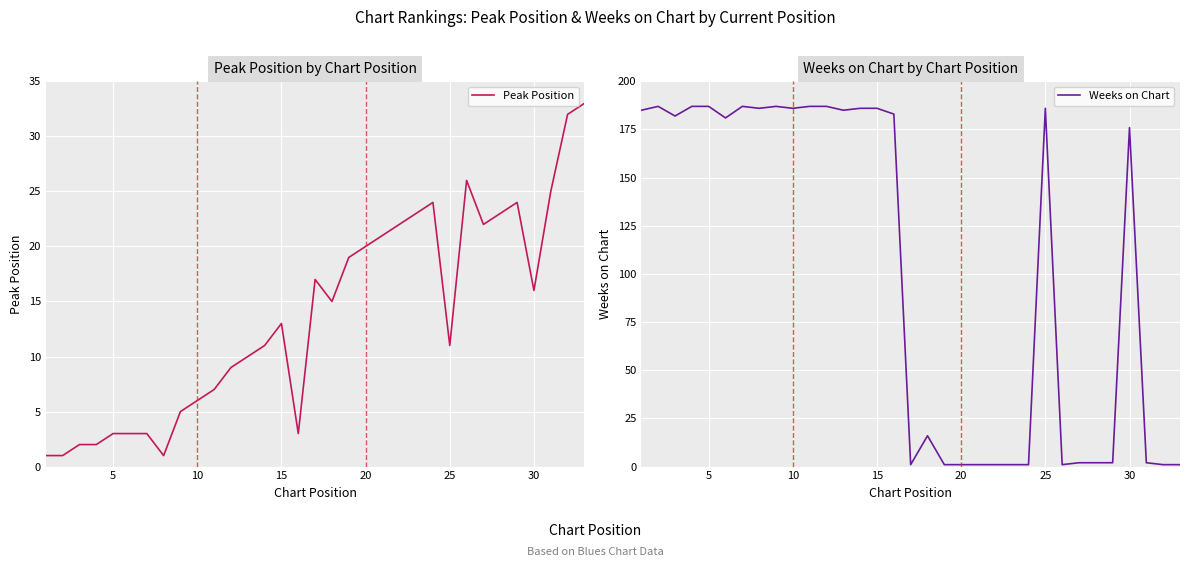

Which series has the largest total across all categories?

Weeks on Chart